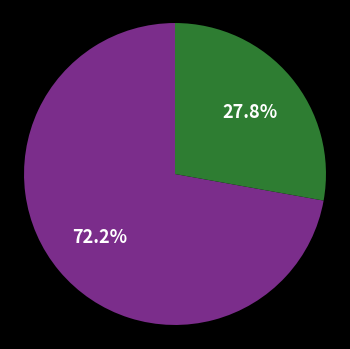

Is there any slice that represents more than half of the pie?

Yes